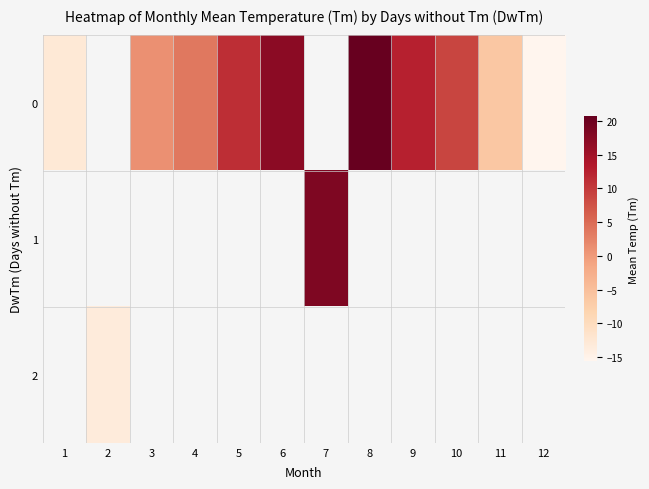

How many categories are shown in the chart?

12